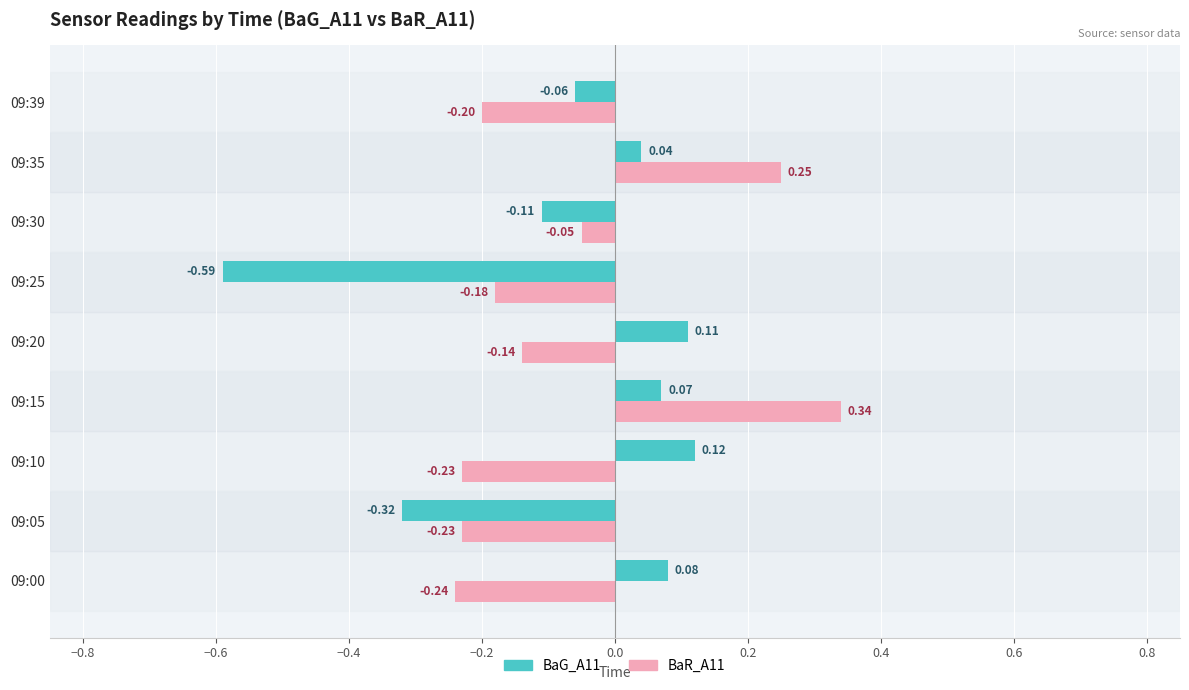

Which series changed the most between 09:20 and 09:39?

BaG_A11